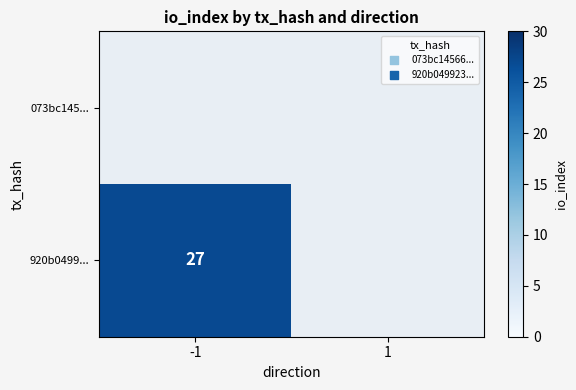

Count the number of categories in the chart.

2